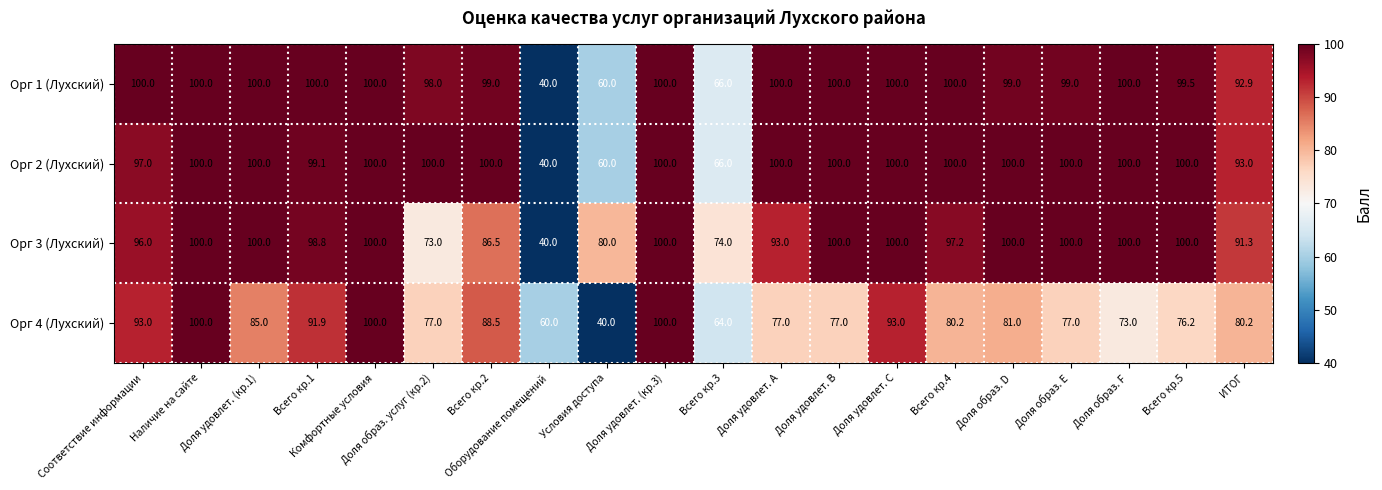

What is the difference between the second highest and second lowest values in the Орг 3 (Лухский) series?

27.0